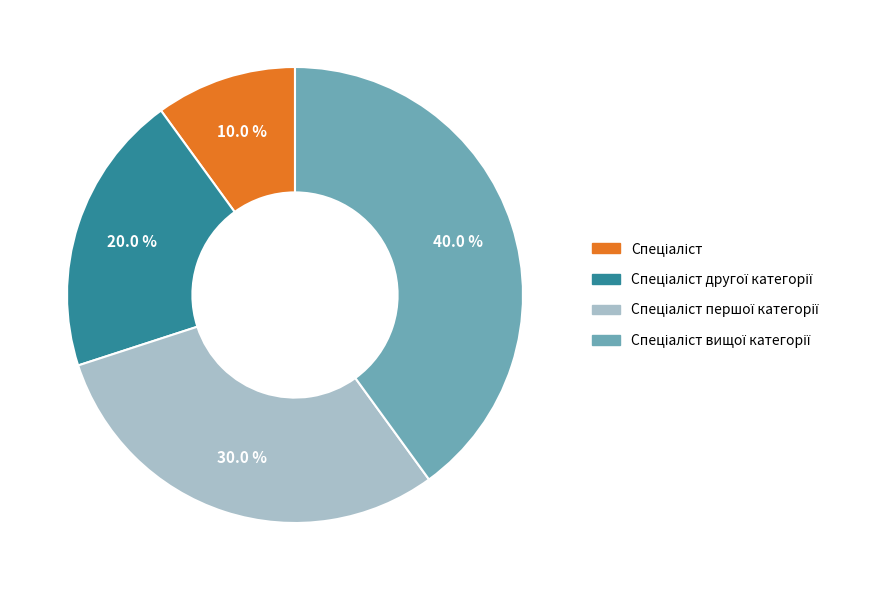

Is there any slice that represents more than half of the pie?

No